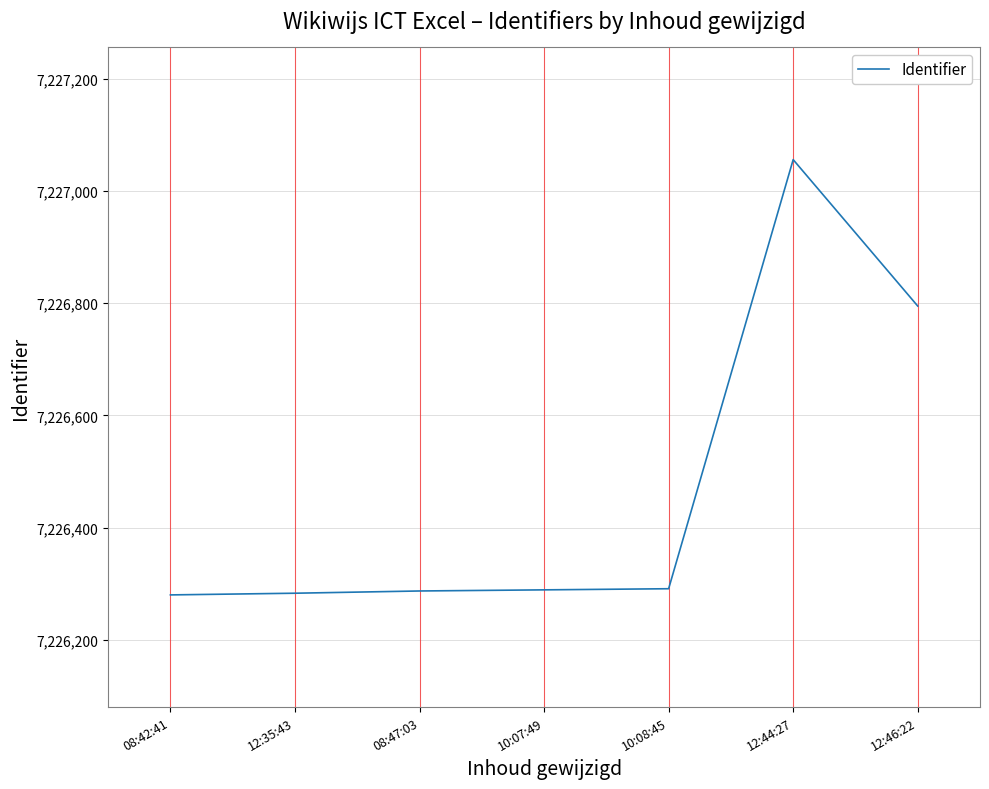

What is the sum of the values at 12:46:22 and 10:08:45?

14453086